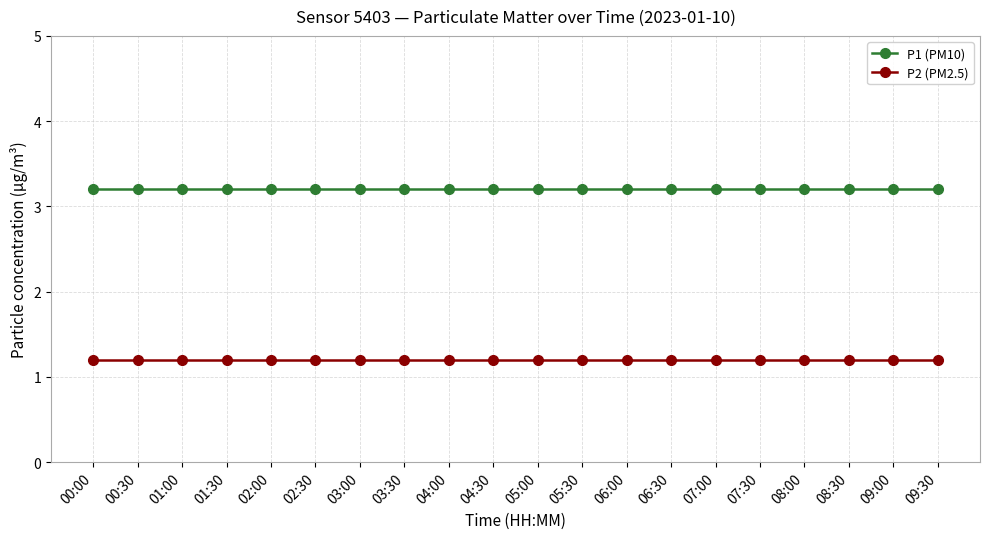

What is the sum of the P1 (PM10) values at 09:00 and 05:30?

6.4